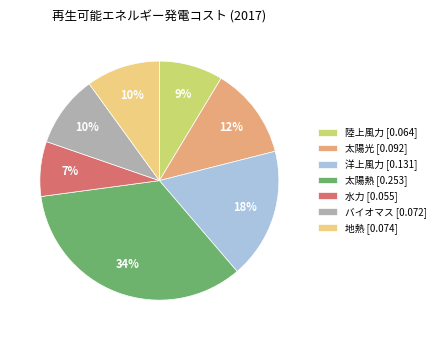

How many segments does this pie chart have?

7